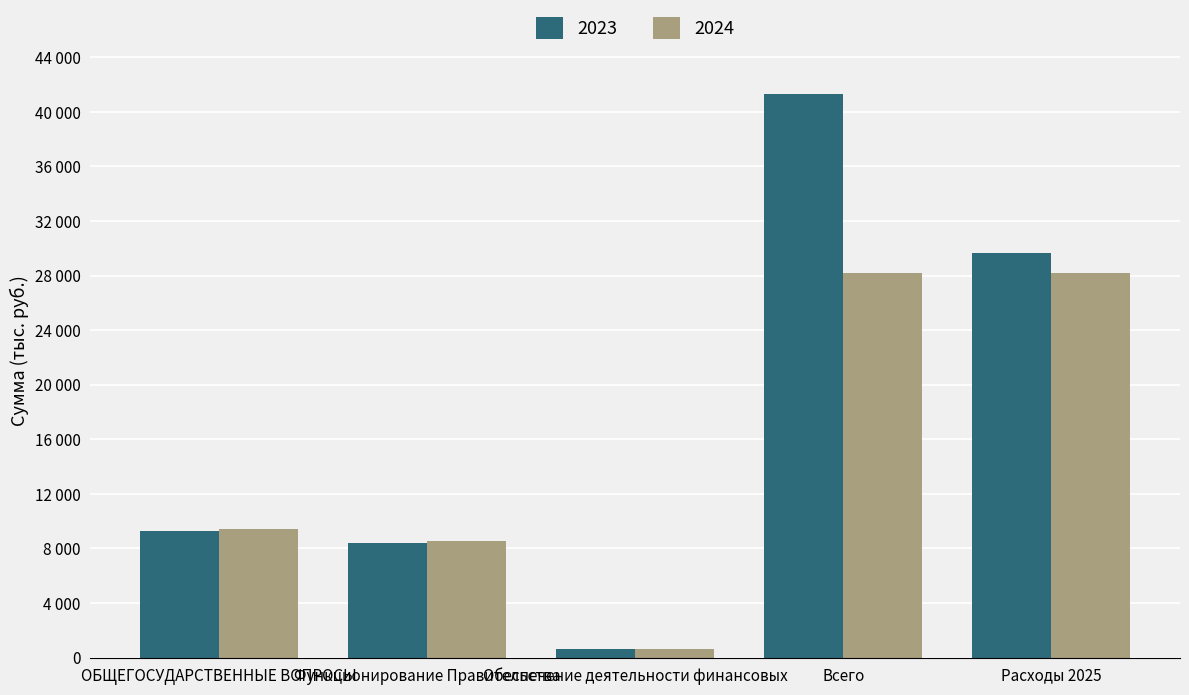

What are all the series names shown in the legend?

2023, 2024